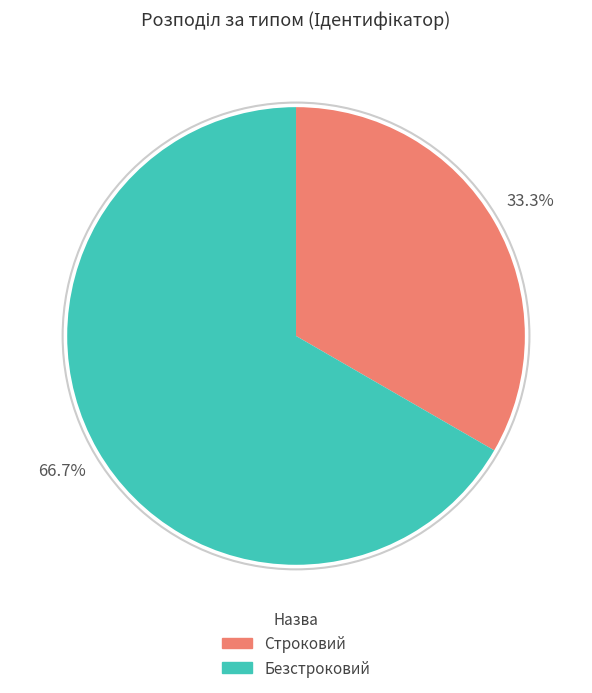

How many segments does this pie chart have?

2